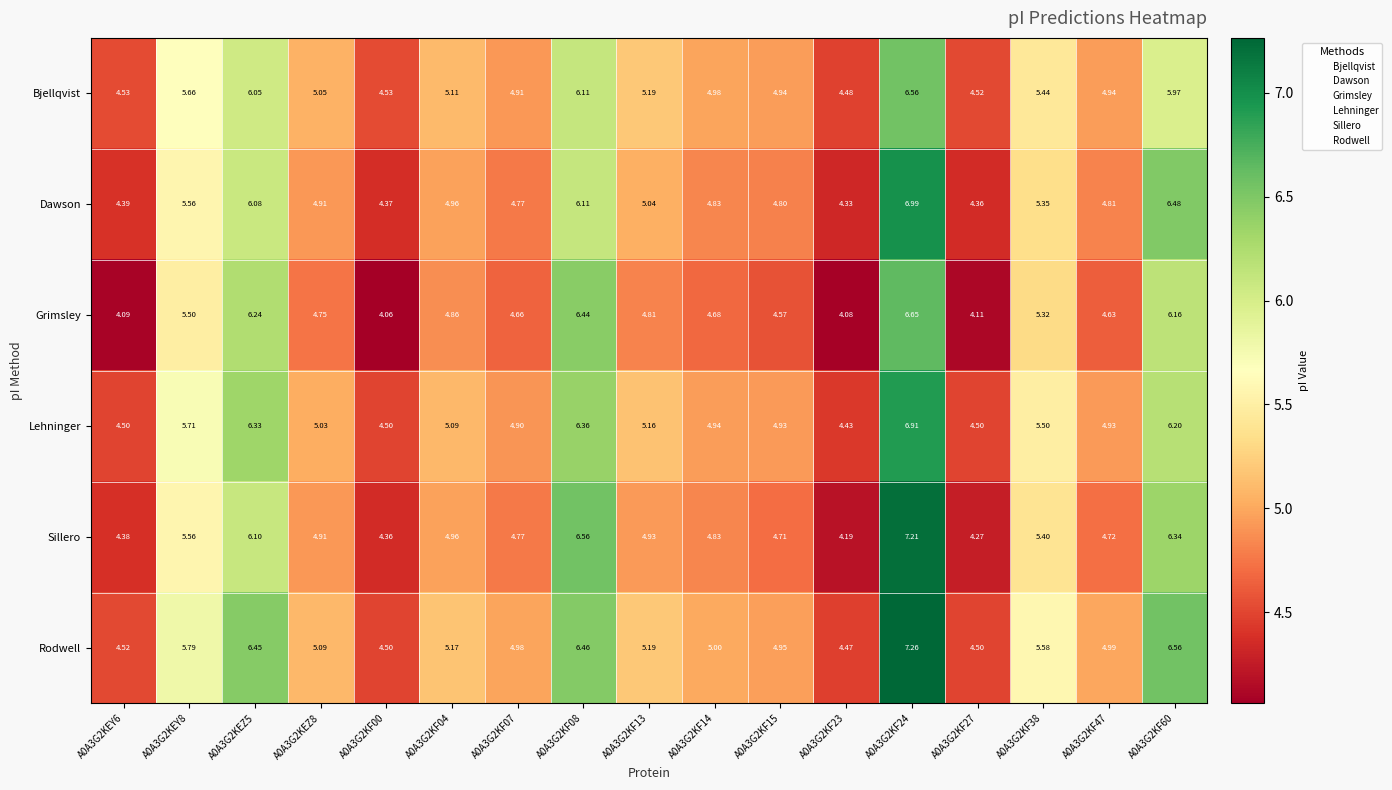

Is the value of Sillero at A0A3G2KF00 greater than the value of Dawson at A0A3G2KF13?

No